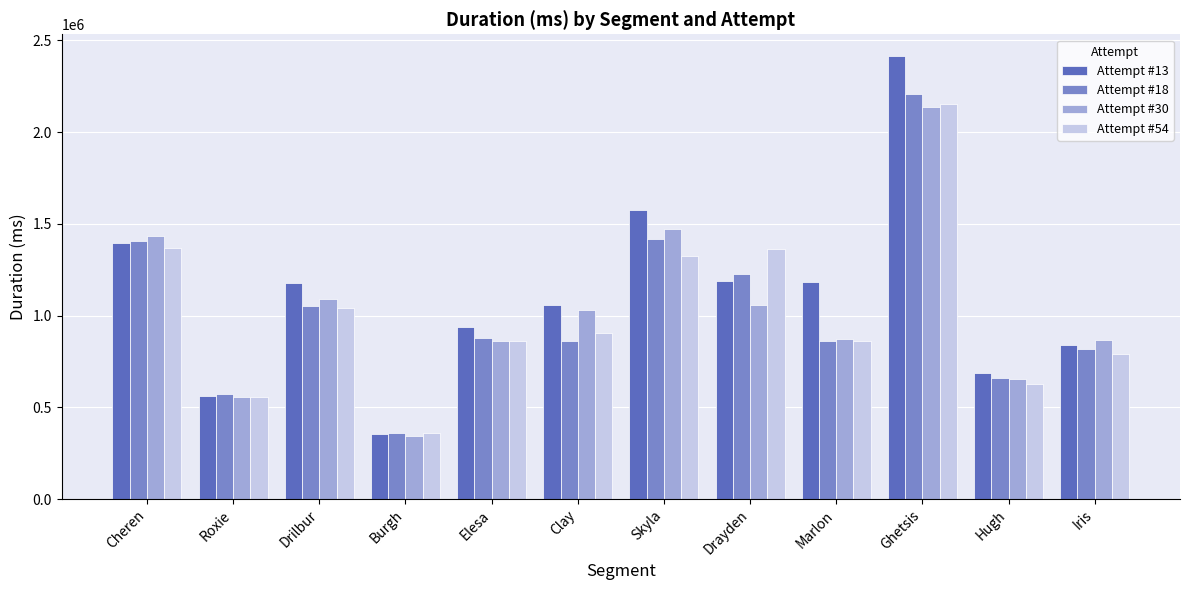

The Attempt #54 series shows 858757 at Marlon. True or false?

True